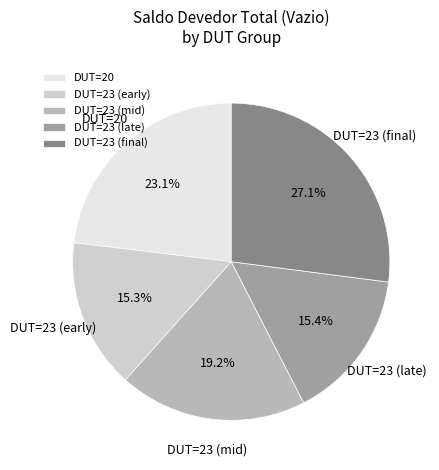

Which category has the biggest portion of the pie?

DUT=23 (final)